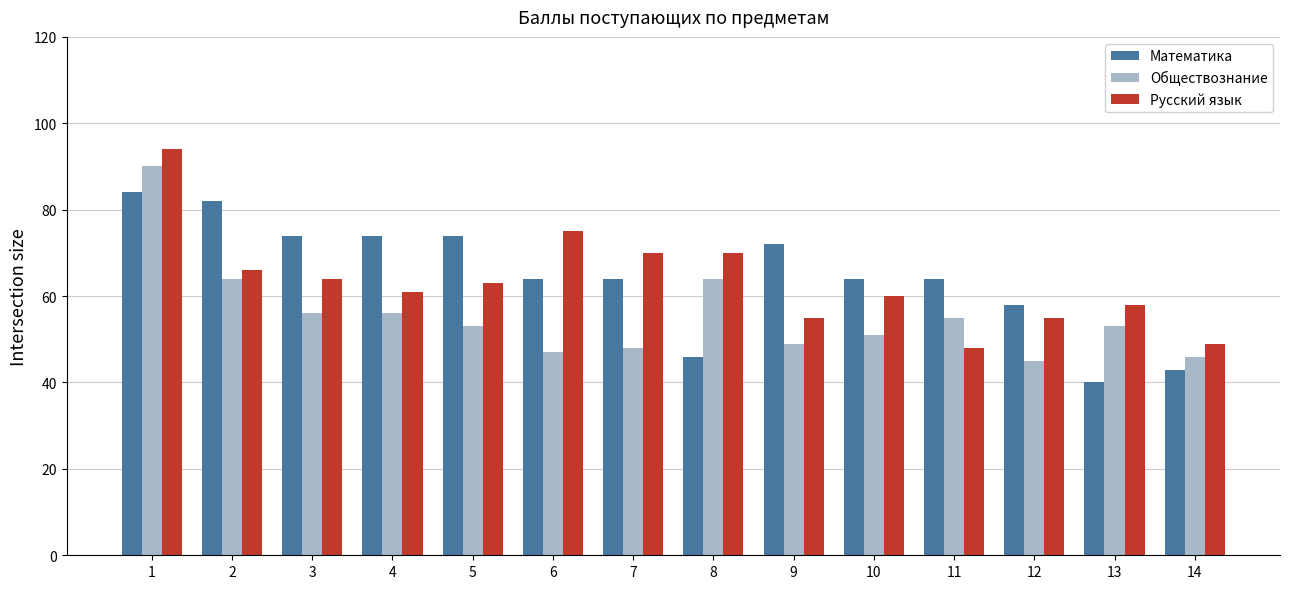

True or false: Русский язык has a value of 72 at 12.

False